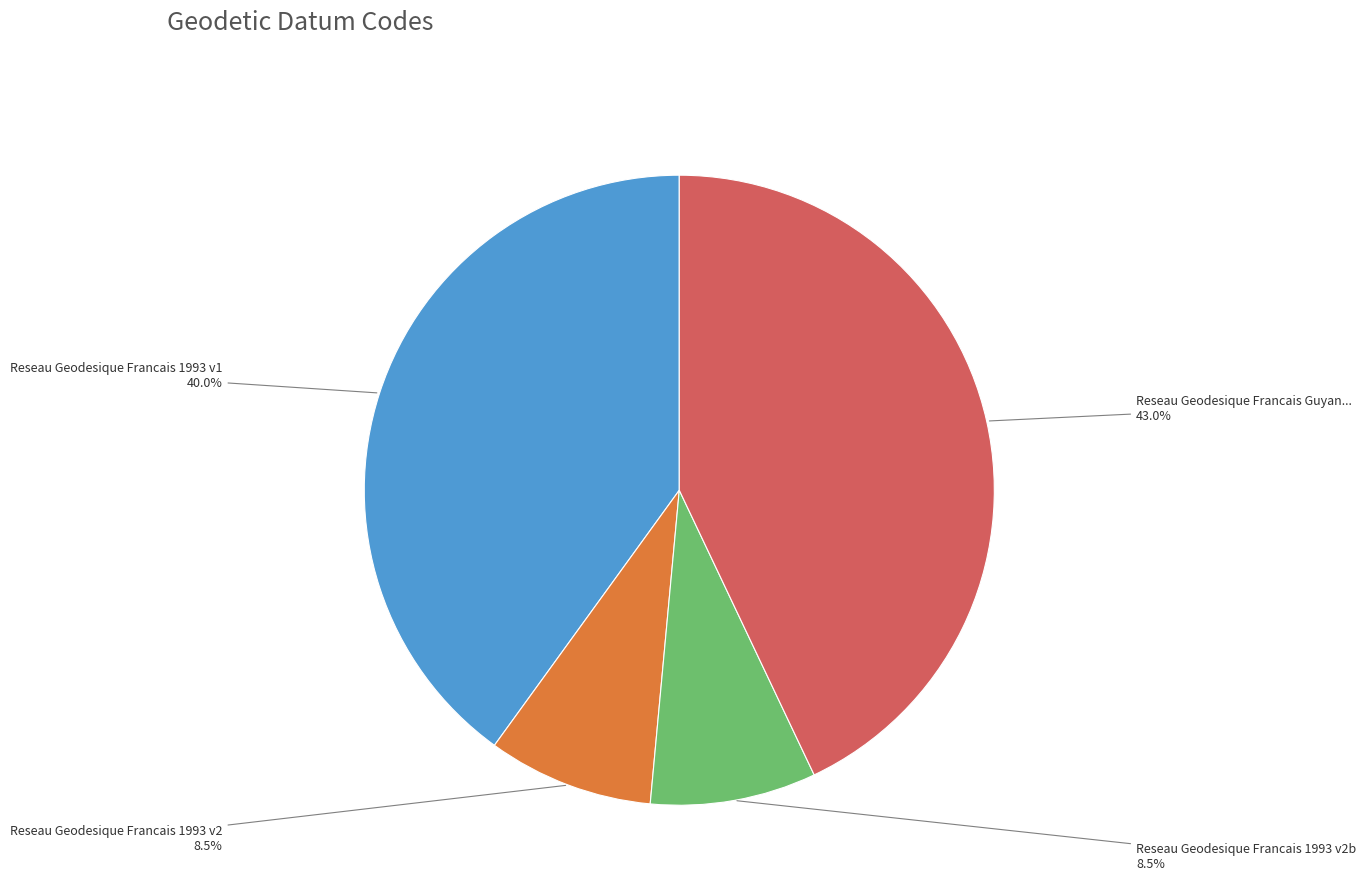

Does any single category account for the majority?

No